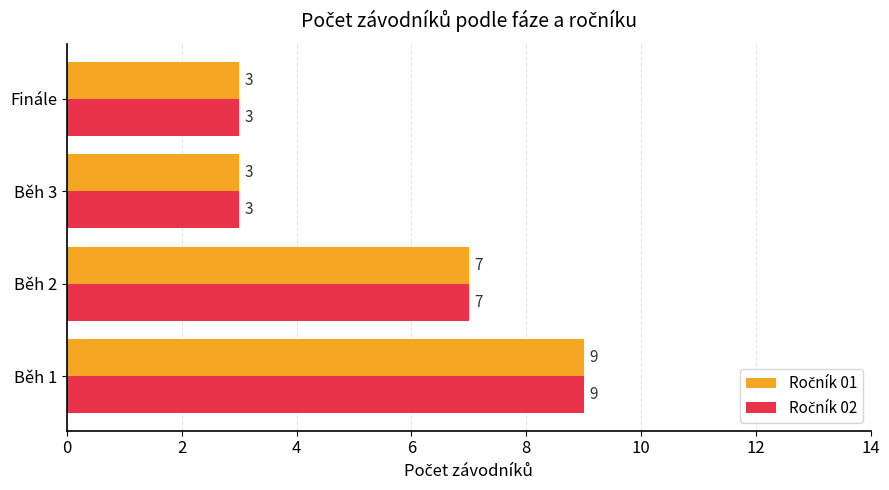

What is the greatest value displayed?

9